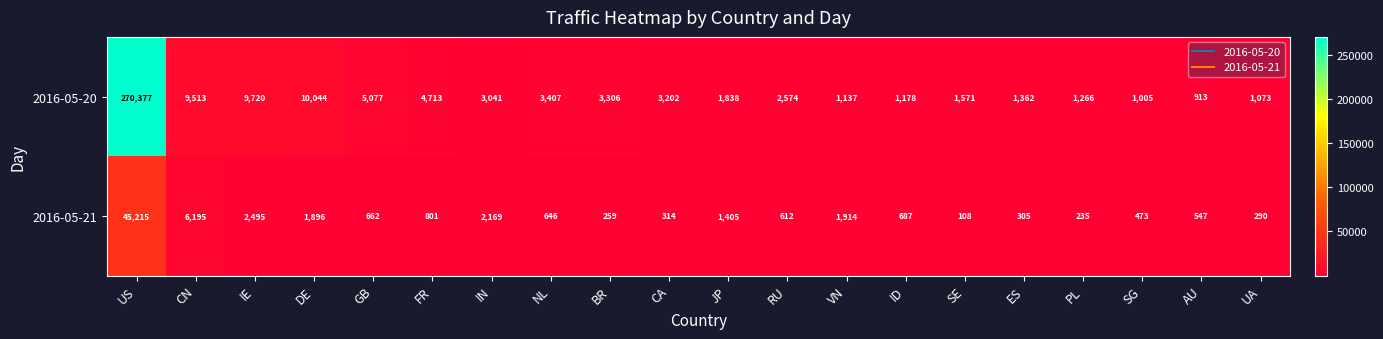

Which series has the widest spread of values?

2016-05-20